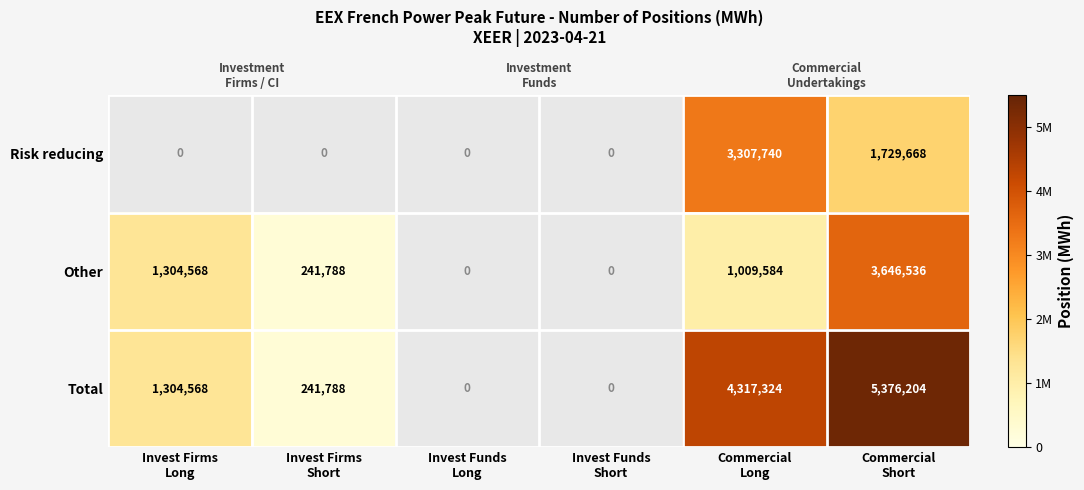

What is the difference between the Other values at Commercial Short and Invest Firms Short?

3404748.0